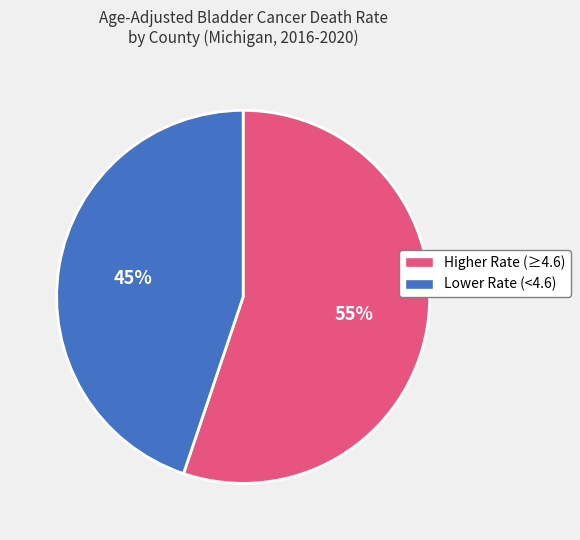

To the nearest percent, what is the average slice percentage?

50%